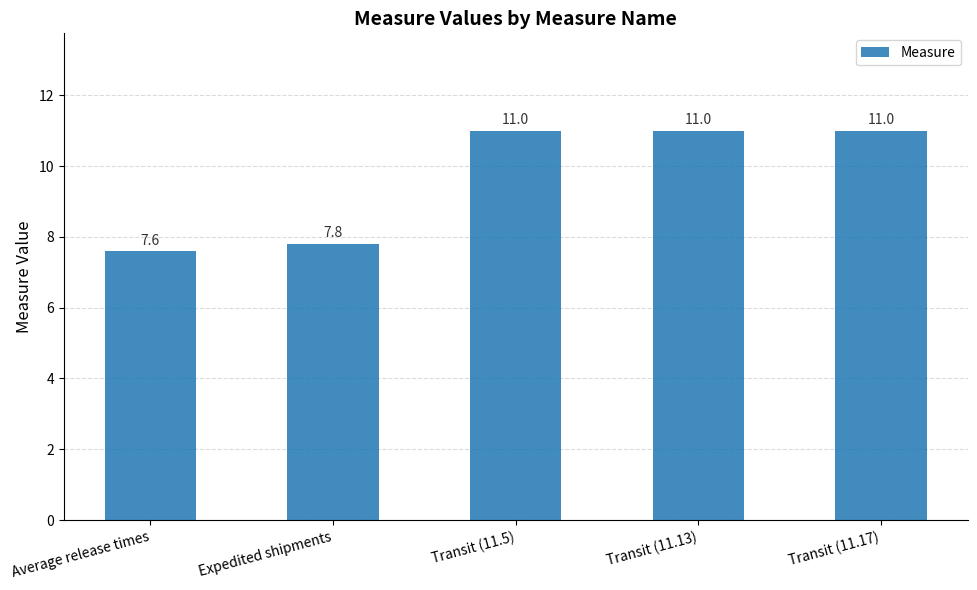

Read the value at Expedited shipments.

7.8